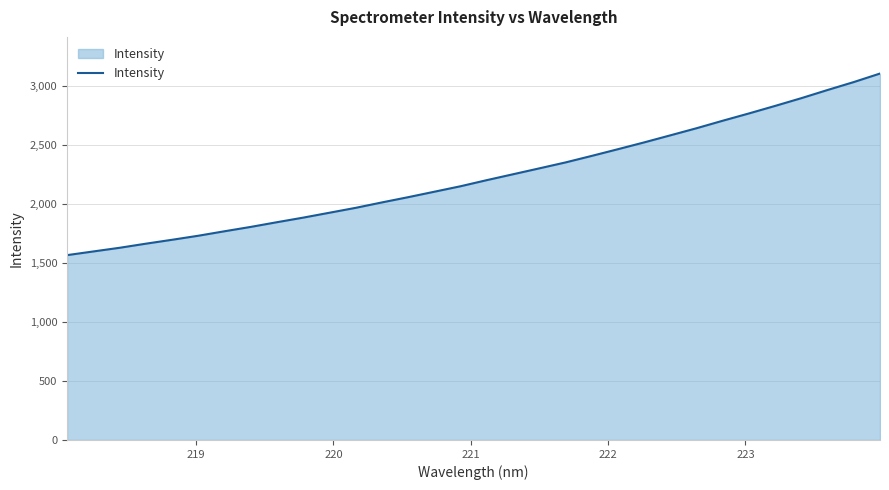

What is the greatest value displayed?

3106.6